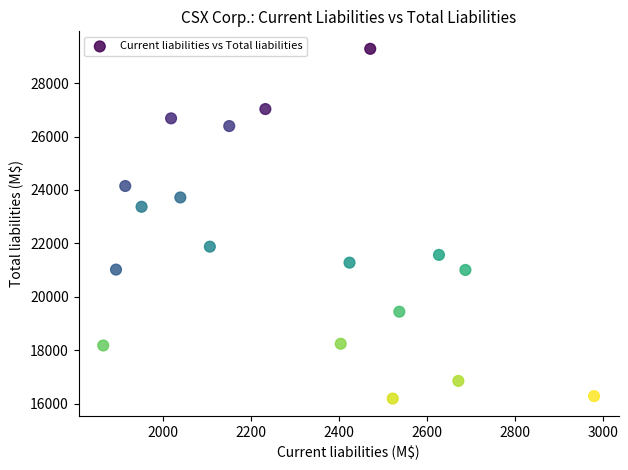

What is the range of Y values (max minus min)?

13100